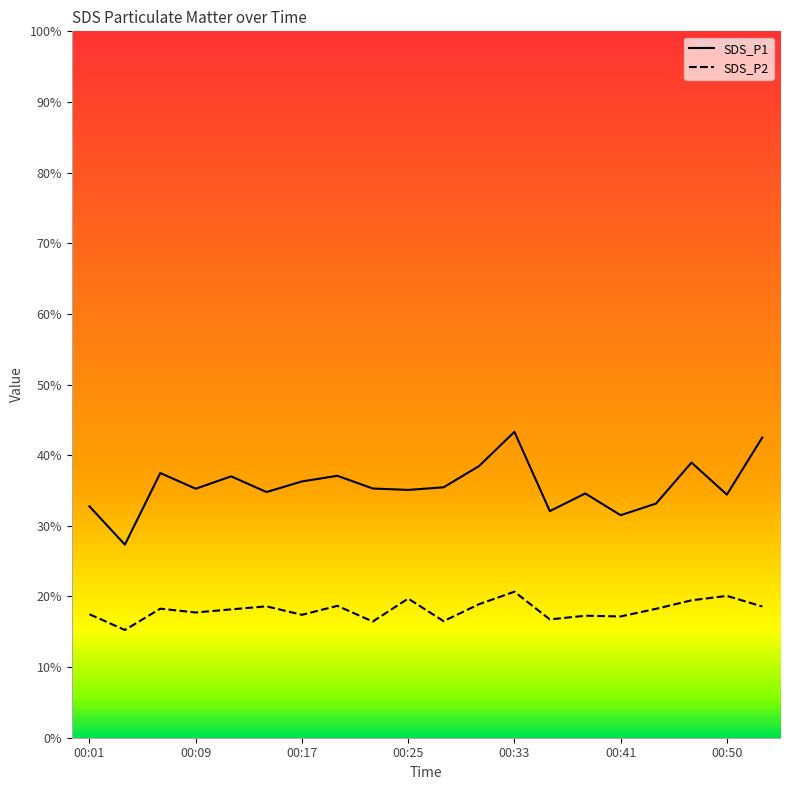

Which series has the largest total across all categories?

SDS_P1